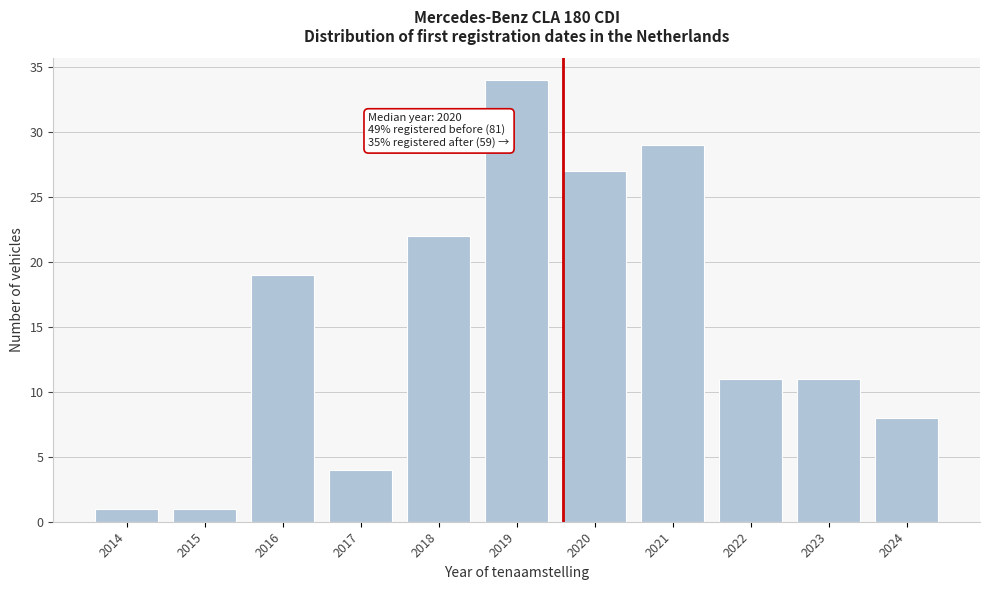

Reading right to left, extract all data points from this chart.

8	11	11	29	27	34	22	4	19	1	1